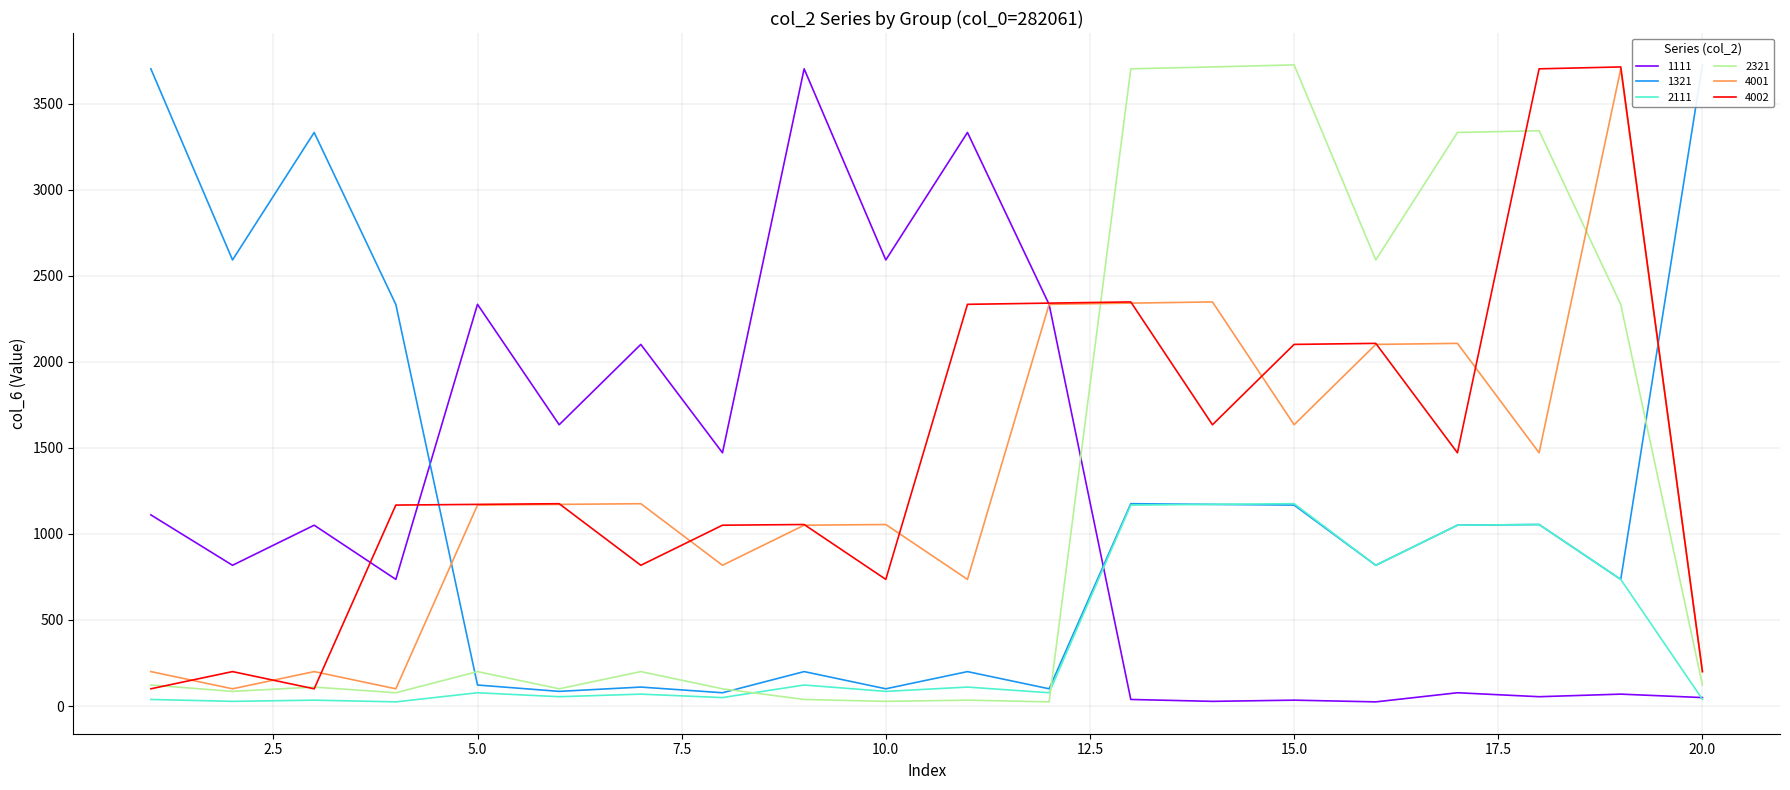

Where is the first local maximum for 2111?

3